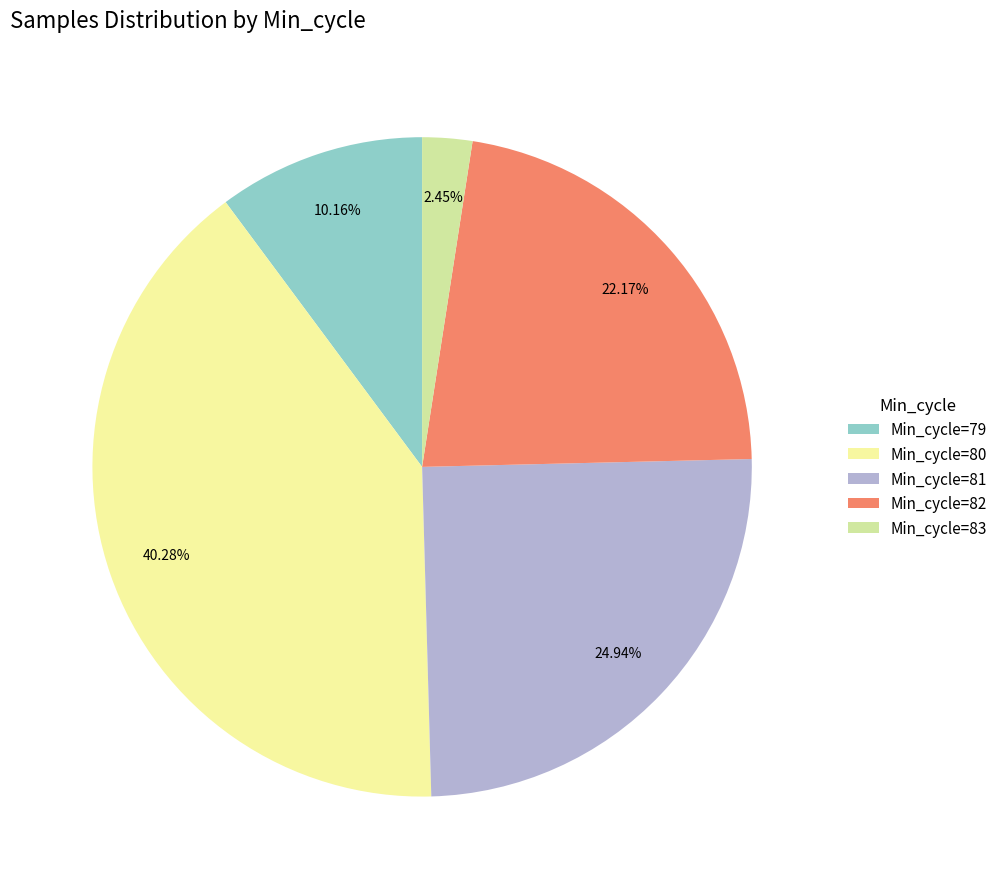

To the nearest percent, what is the average slice percentage?

20%